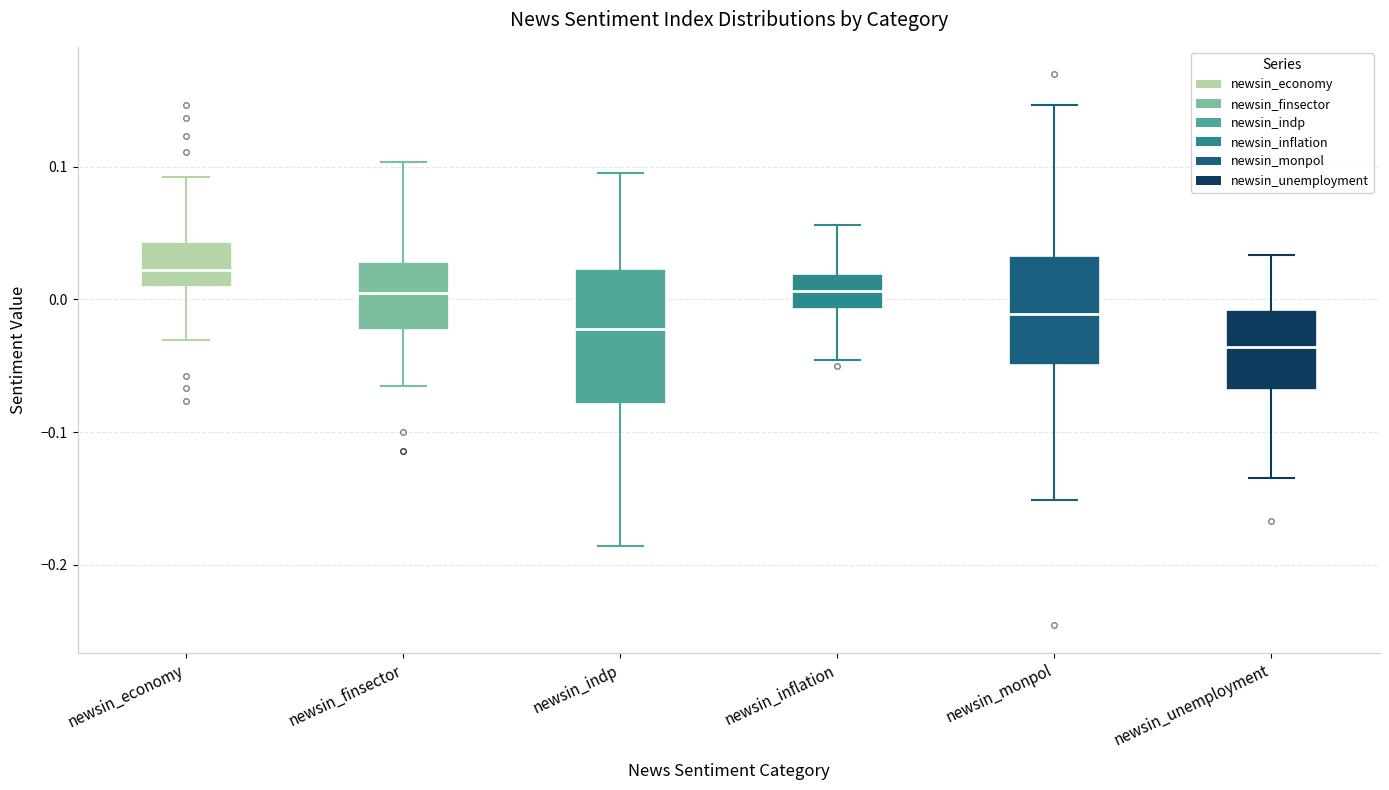

Which box has the highest median line?

newsin_economy